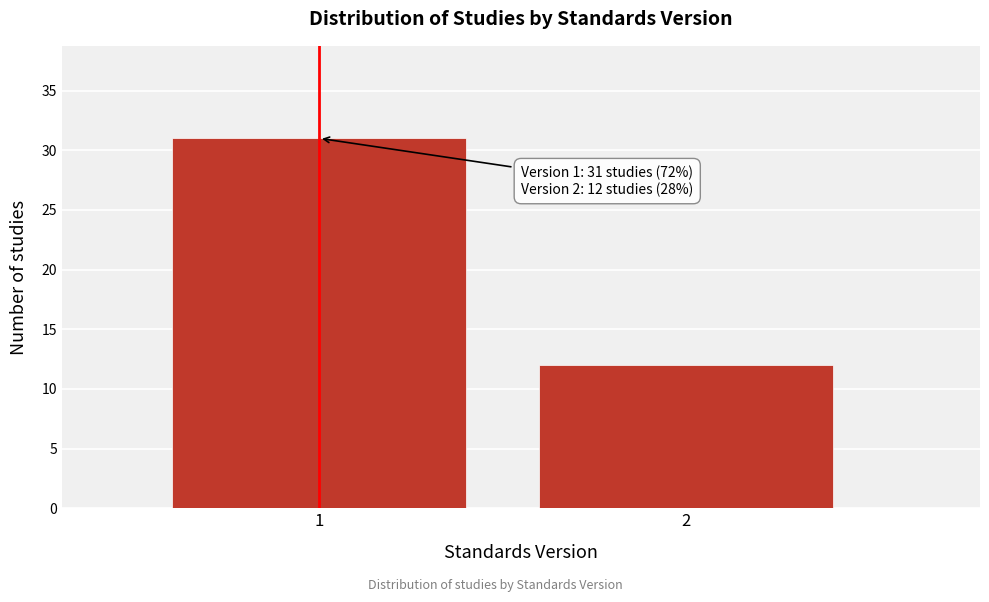

Reading left to right, transcribe all the data shown in this chart.

1=31	2=12